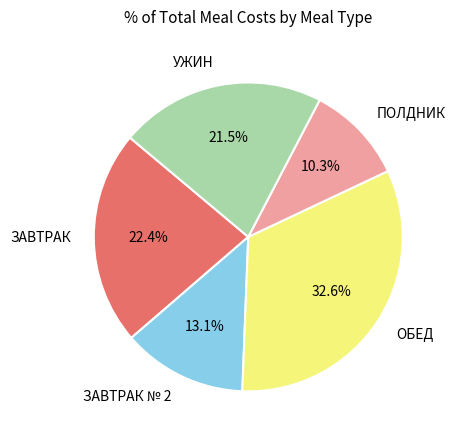

Which slice is the largest?

ОБЕД